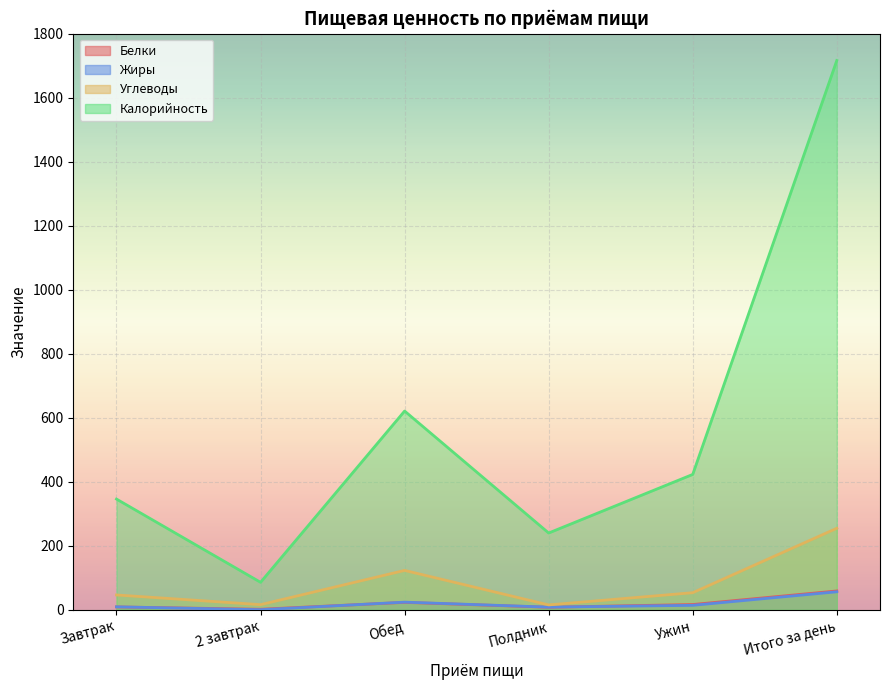

Reading left to right, transcribe all the data shown in this chart.

Белки: Завтрак=9.1	2 завтрак=1.8	Обед=23.4	Полдник=8.1	Ужин=16.6	Итого за день=59.0
Жиры: Завтрак=9.4	2 завтрак=0.4	Обед=24.0	Полдник=8.5	Ужин=14.1	Итого за день=56.4
Углеводы: Завтрак=46.5	2 завтрак=16.2	Обед=123.1	Полдник=15.4	Ужин=53.5	Итого за день=254.8
Калорийность: Завтрак=346.0	2 завтрак=86.0	Обед=621.0	Полдник=240.0	Ужин=423.0	Итого за день=1716.0